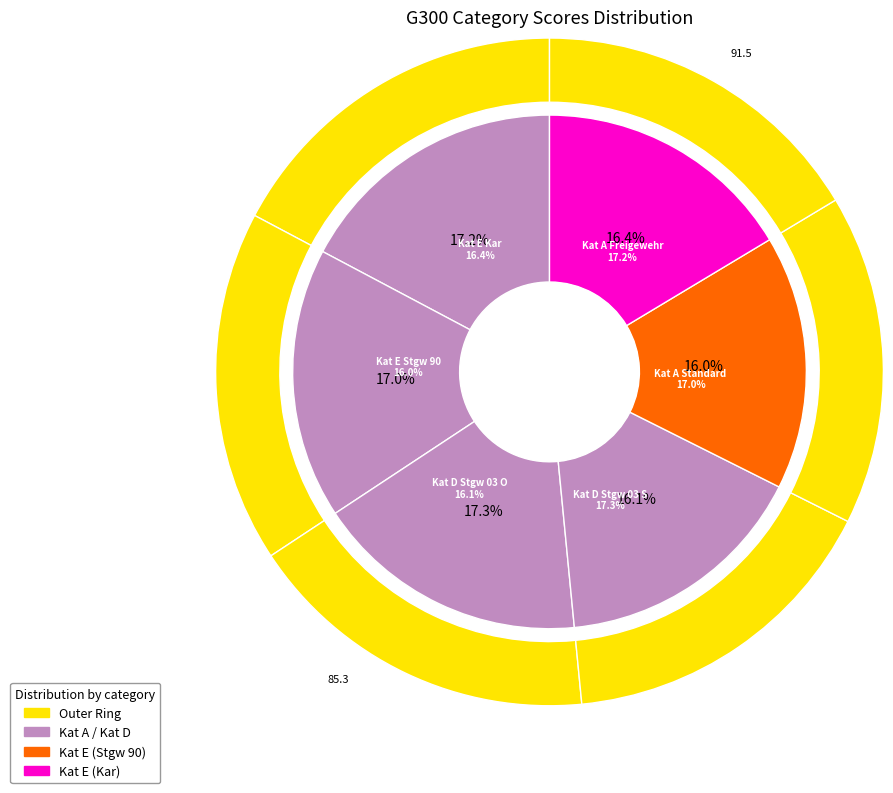

True or false: Kat A Freigewehr accounts for 26% of the total.

False